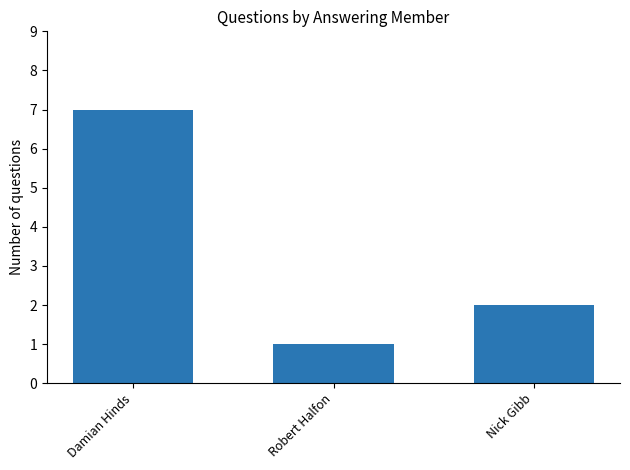

Which has a higher value, Nick Gibb or Robert Halfon?

Nick Gibb